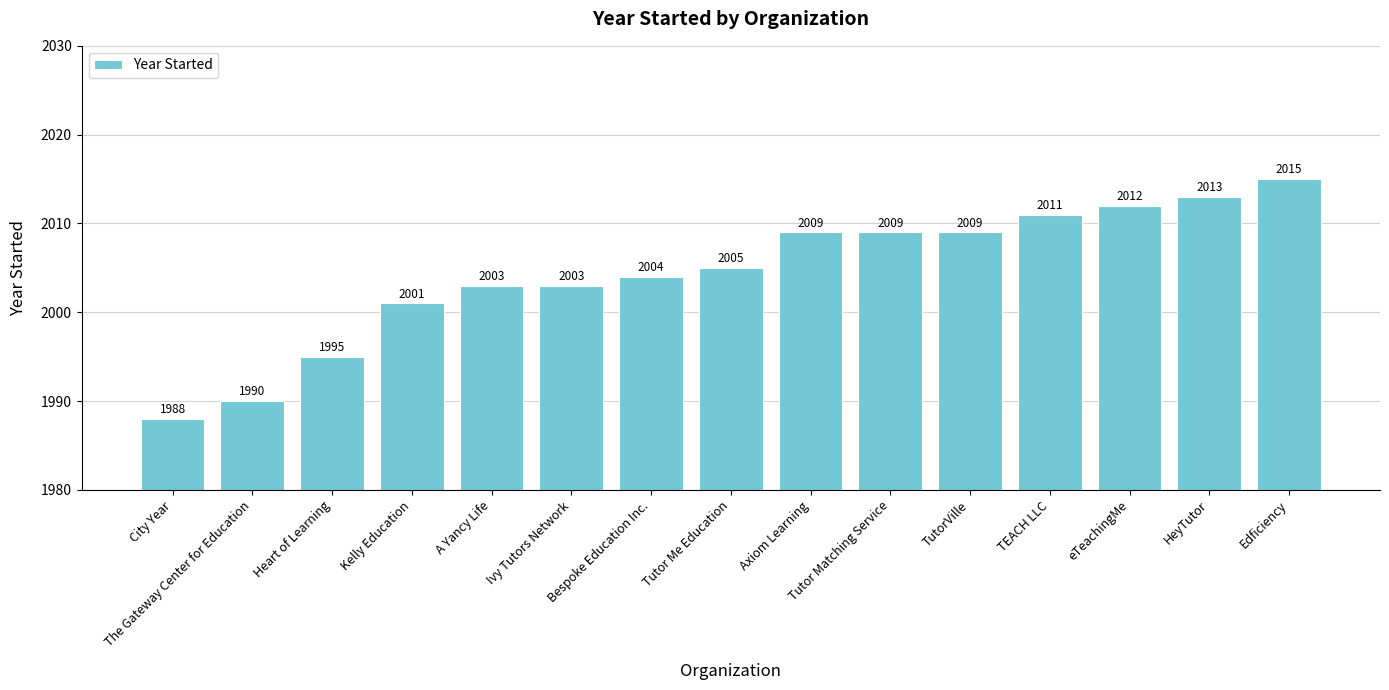

Are the bars grouped side by side (vs. stacked)?

No